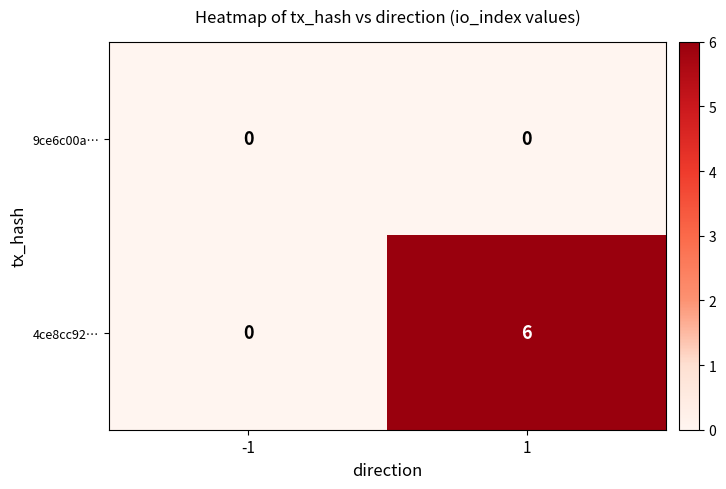

Rank the series by their average value, from lowest to highest.

9ce6c00a…, 4ce8cc92…